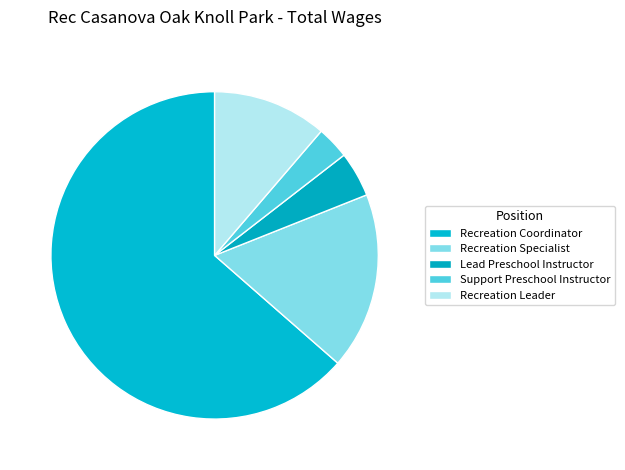

Does Support Preschool Instructor account for over 50% of the chart?

No